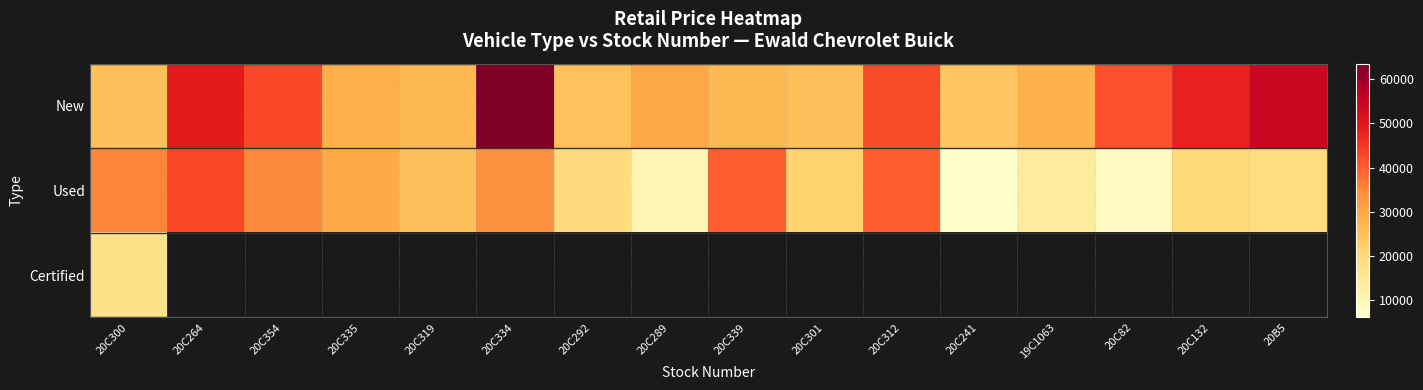

The New series shows 40478.6 at 20C292. True or false?

False